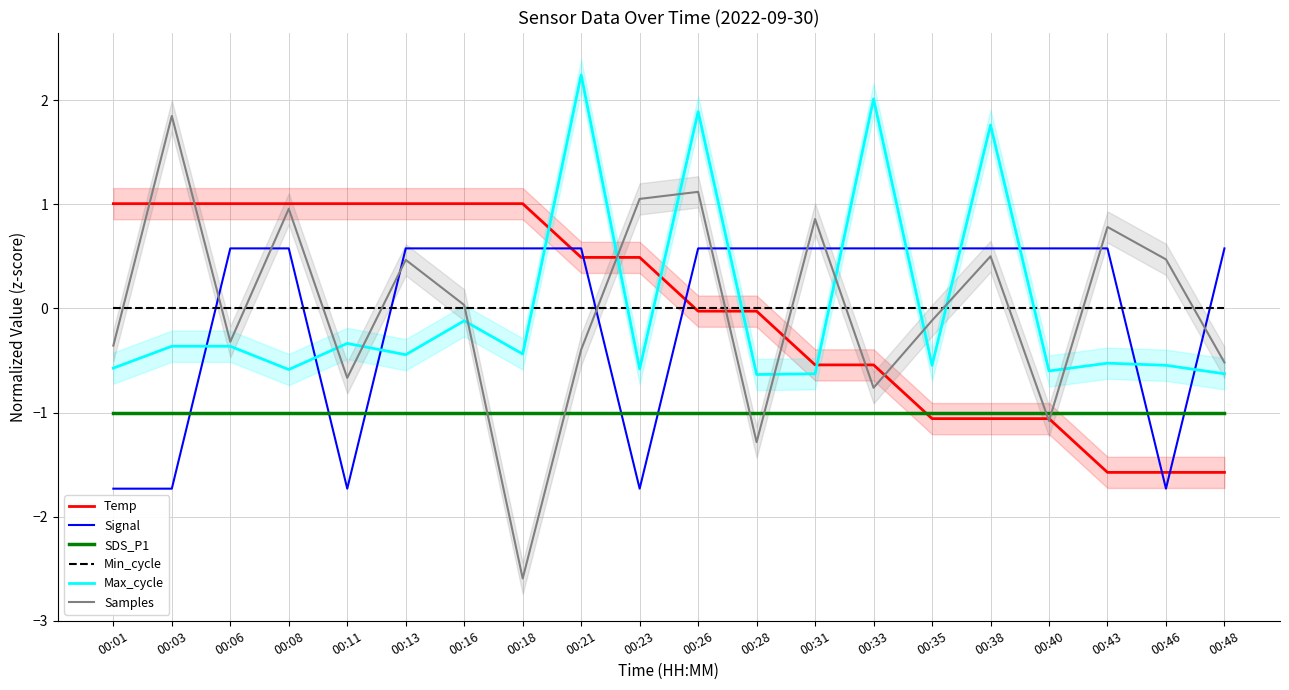

How many values in Signal are above zero?

15